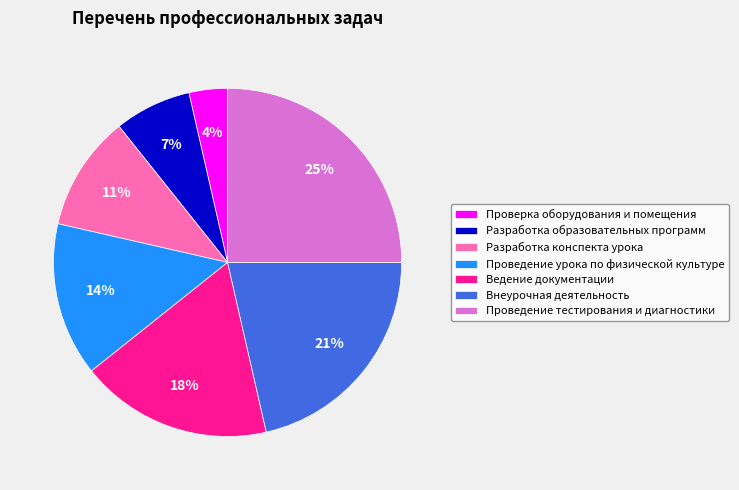

Which slice is the smallest?

Проверка оборудования и помещения